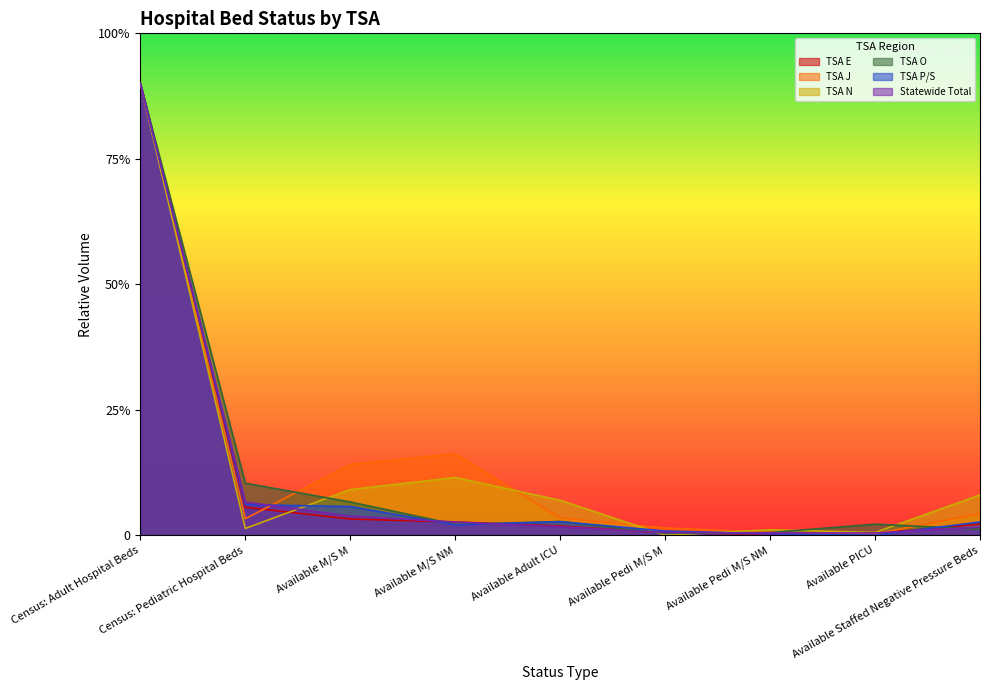

How many values in the TSA N series are below 13?

4